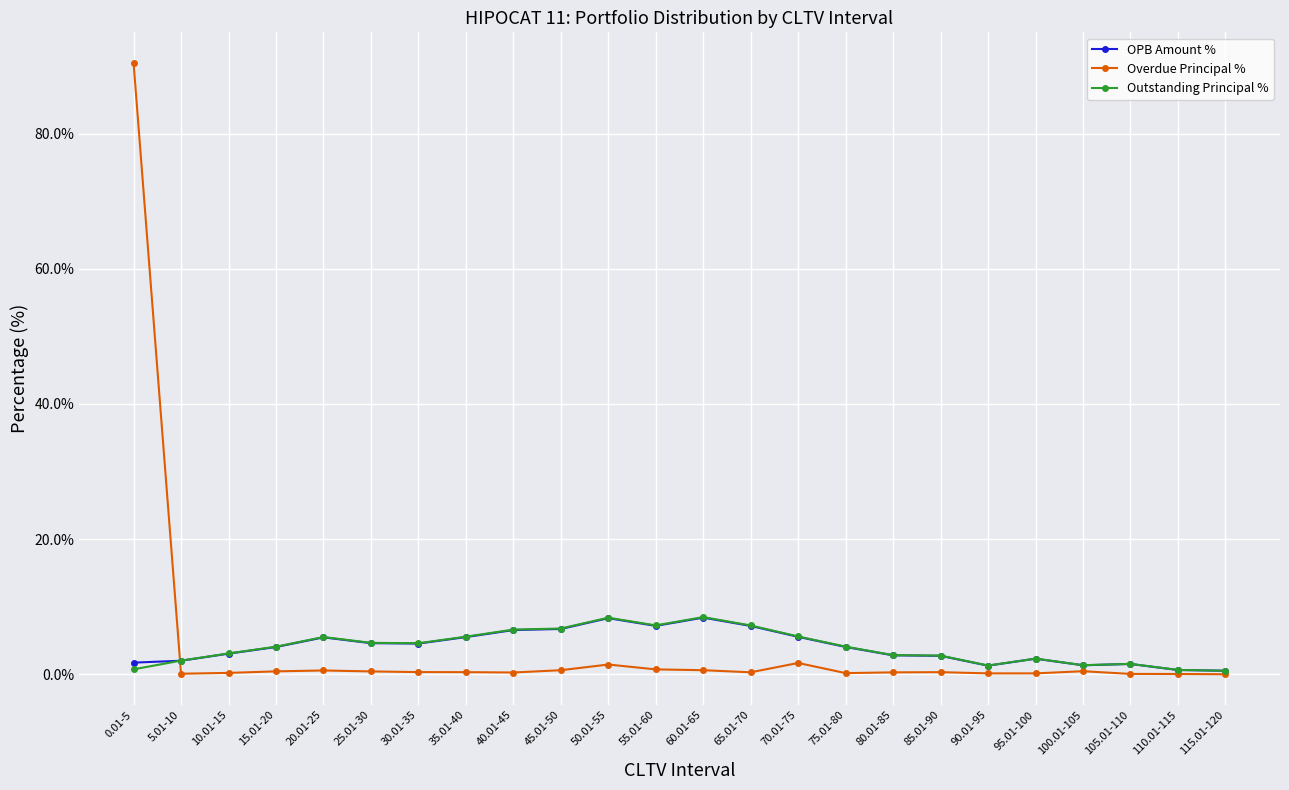

What is the maximum value for Outstanding Principal %?

8.5